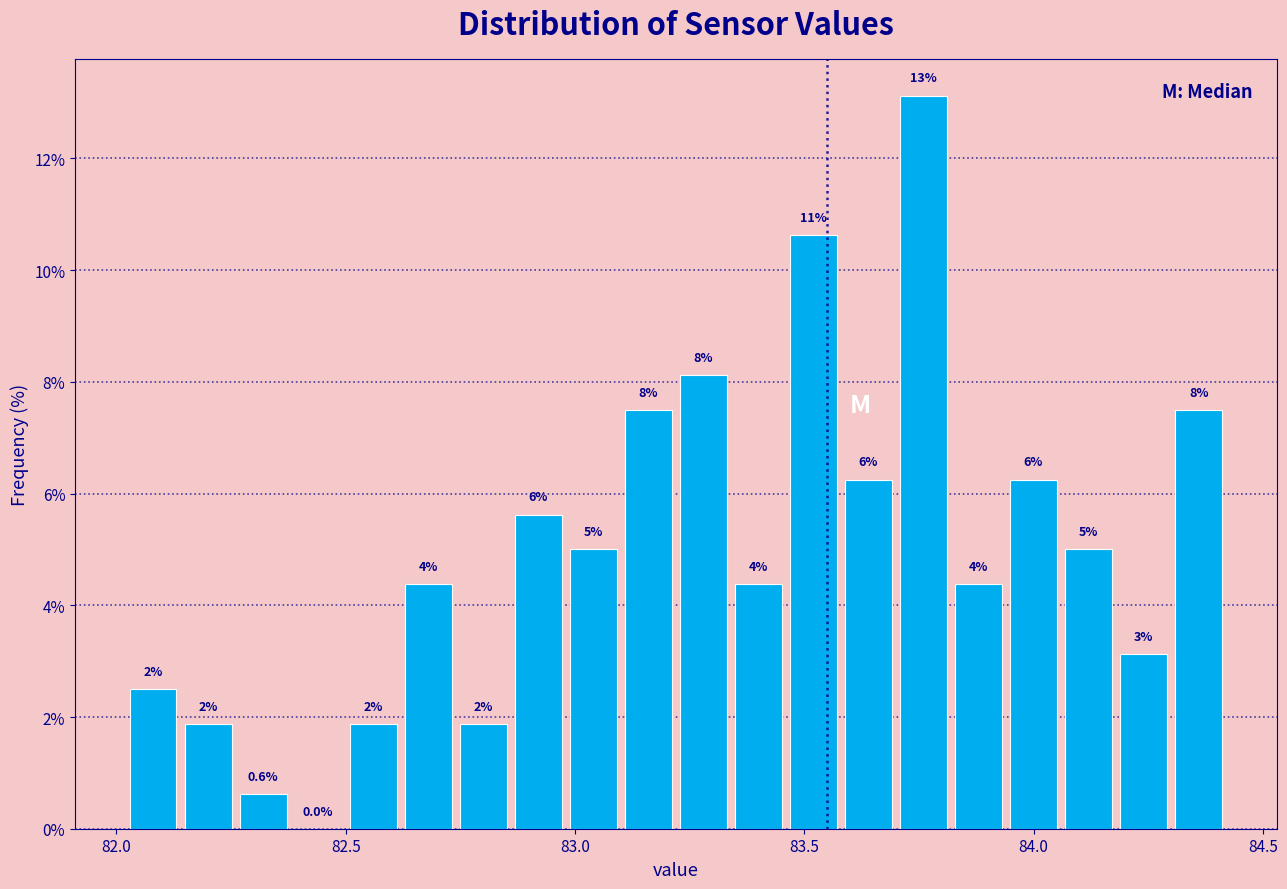

Around what value on the x-axis is the tallest bar? Give the approximate position of its centre, as read against the axis.

83.75